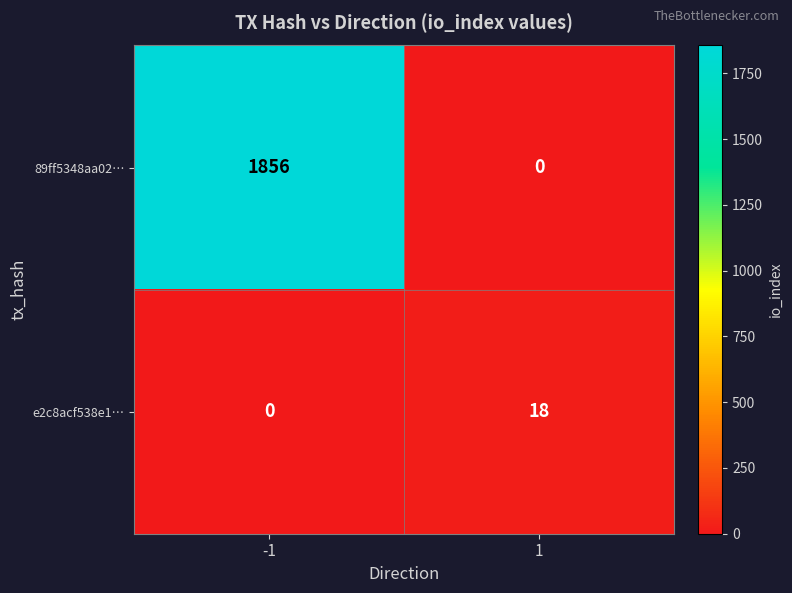

At how many categories does at least one series exceed 1595?

1